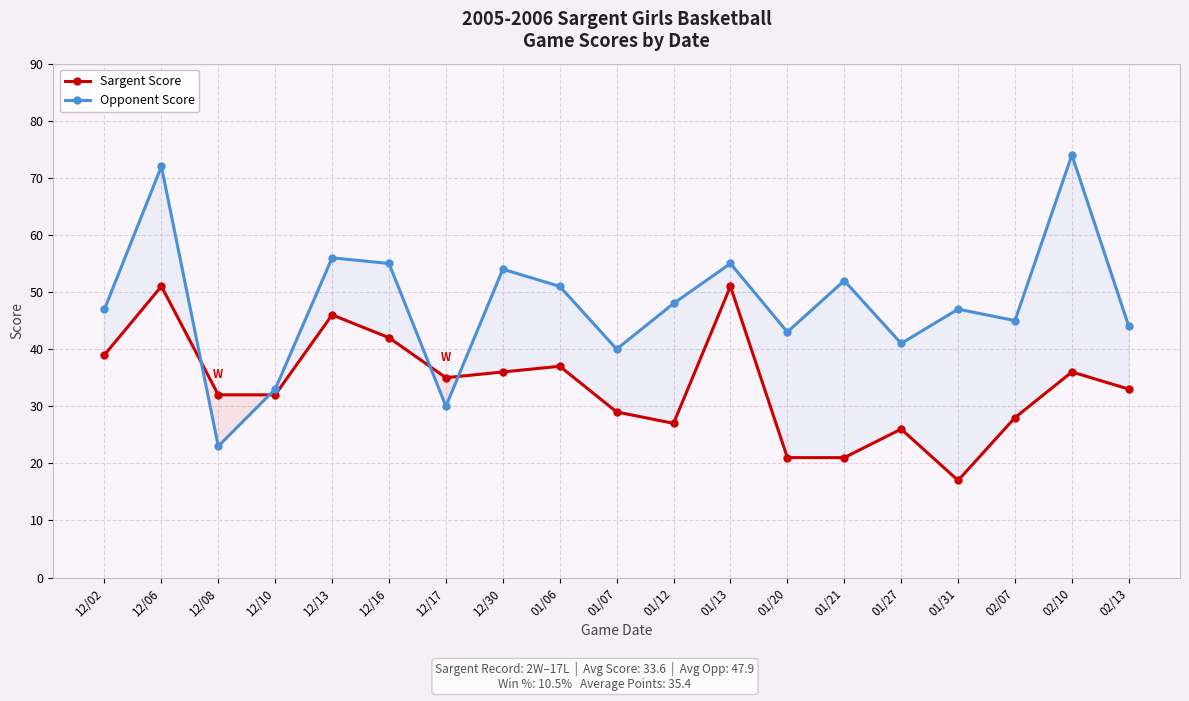

What position from the left is 12/17?

7